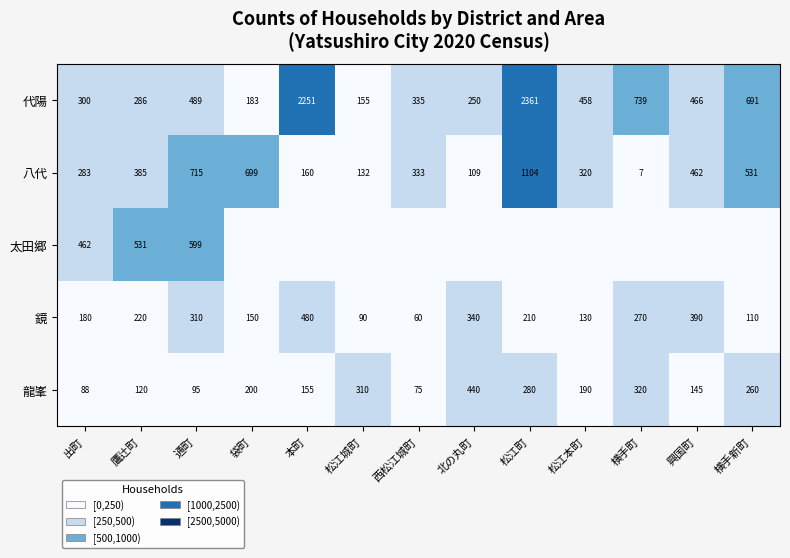

How many series are shown in this chart?

5